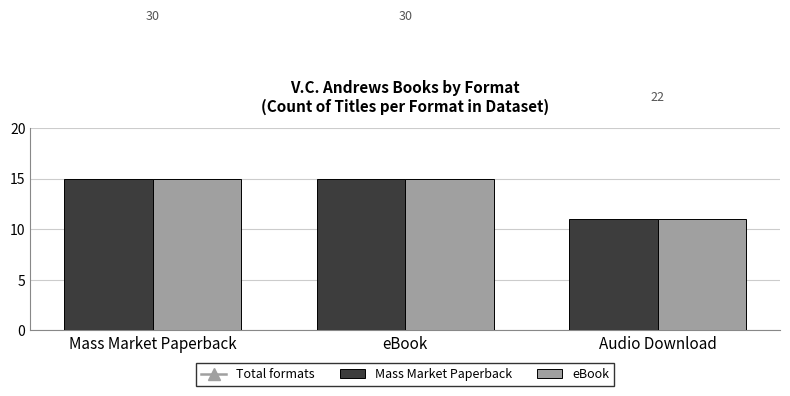

What is the label of the 3rd bar from the right?

Mass Market Paperback